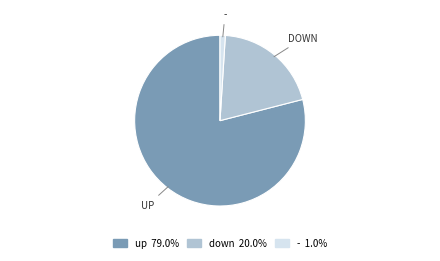

Rank the categories by value from lowest to highest.

-, down, up